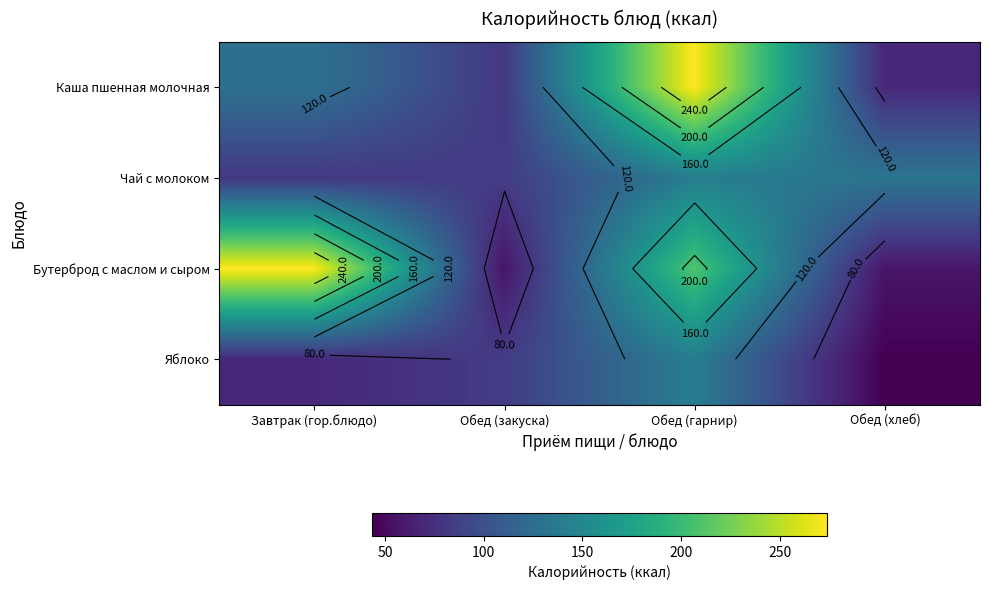

How many values in the Бутерброд с маслом и сыром series exceed 210?

1